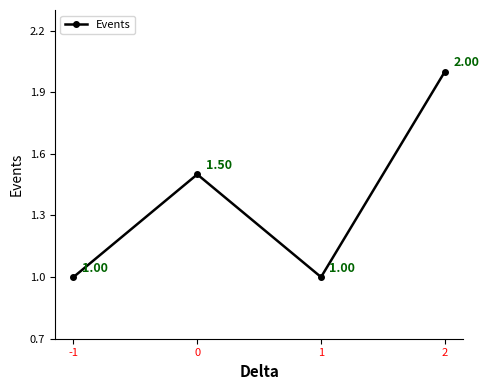

What is the difference between the values at 2 and 1?

1.0